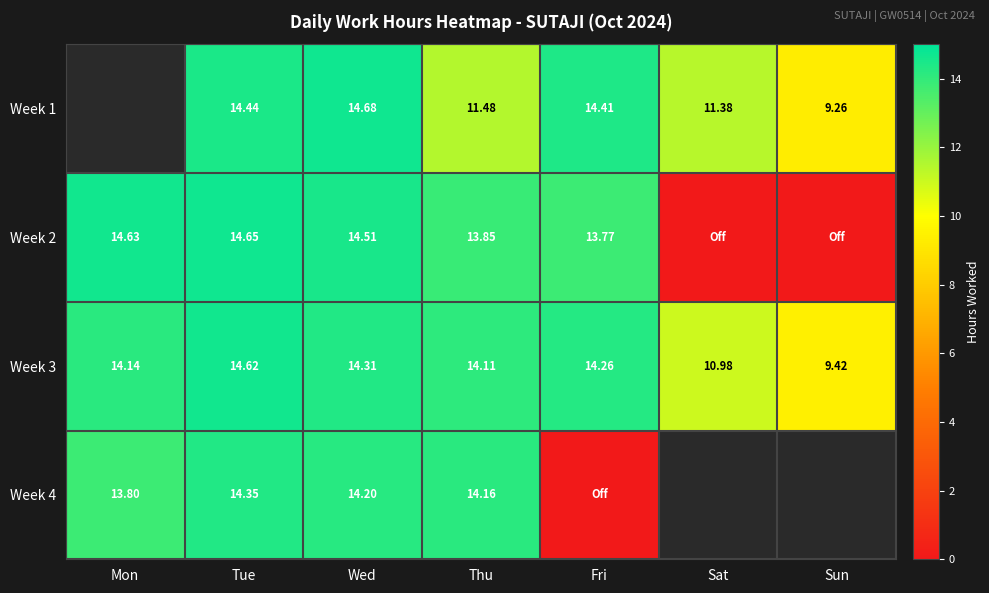

List the labels in order of Week 3 value, largest first.

Tue, Wed, Fri, Mon, Thu, Sat, Sun